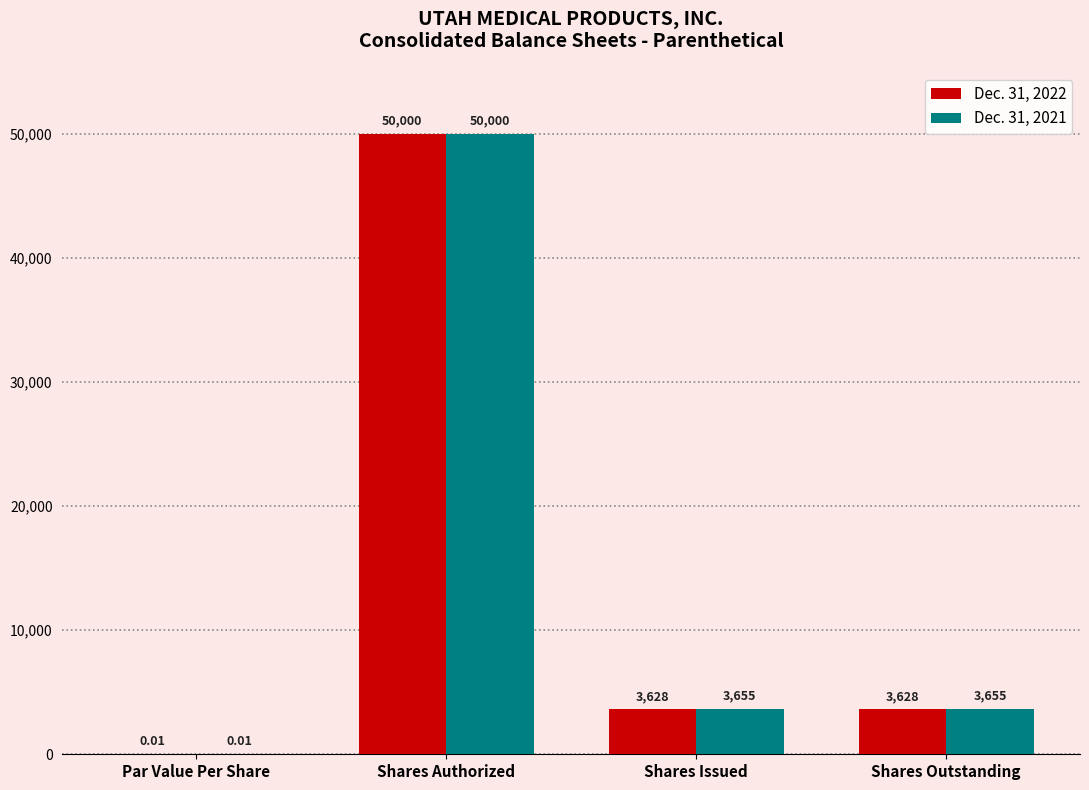

What is the difference between the Dec. 31, 2022 values at Shares Authorized and Shares Outstanding?

46372.0